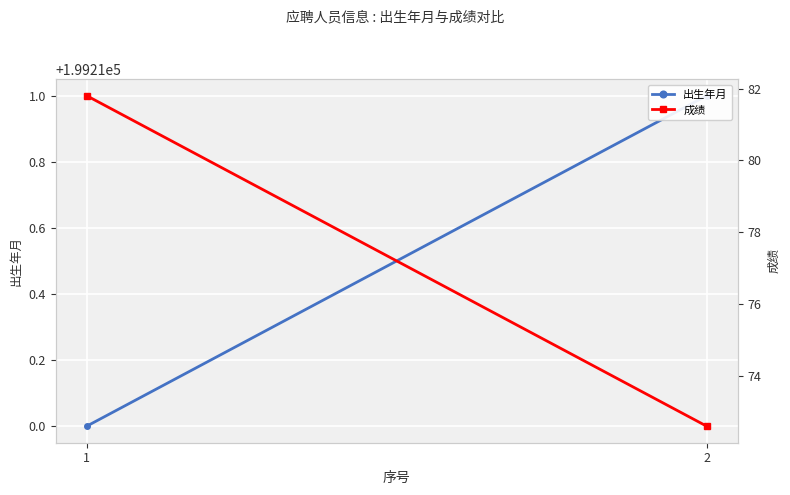

How many distinct data groups are displayed?

2